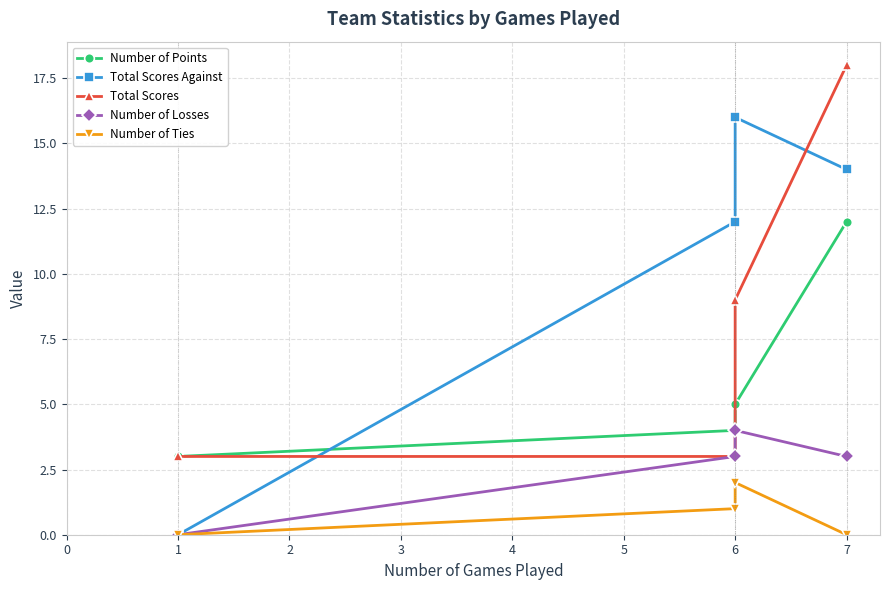

Rank the categories by Number of Ties value from lowest to highest.

1, 7, 6, 6